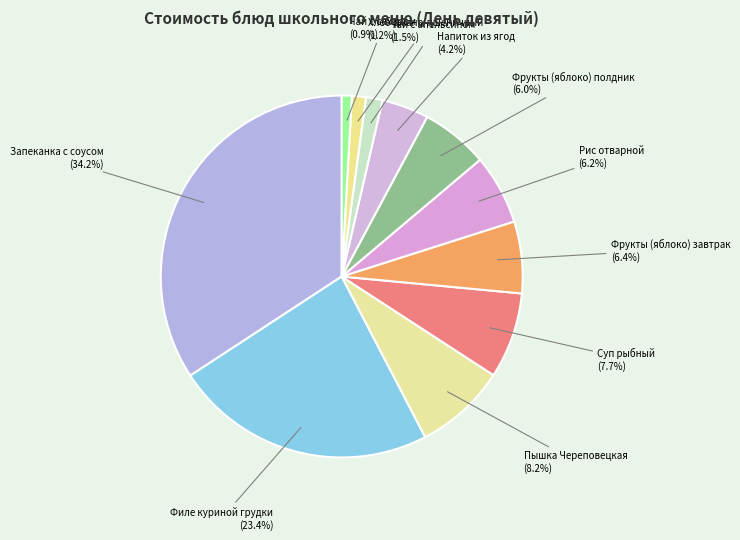

How many segments does this pie chart have?

11